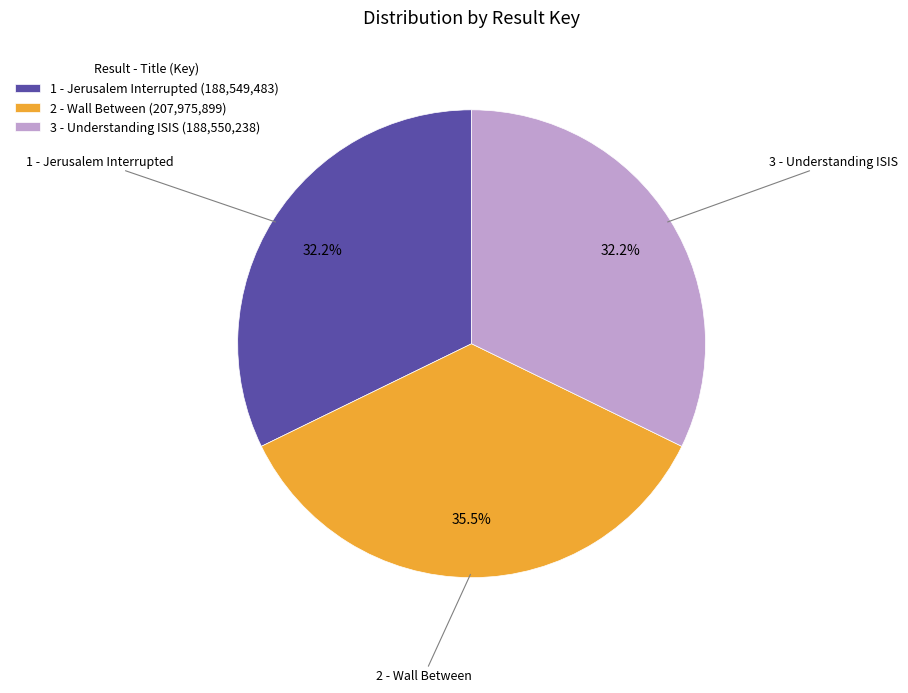

How many segments does this pie chart have?

3